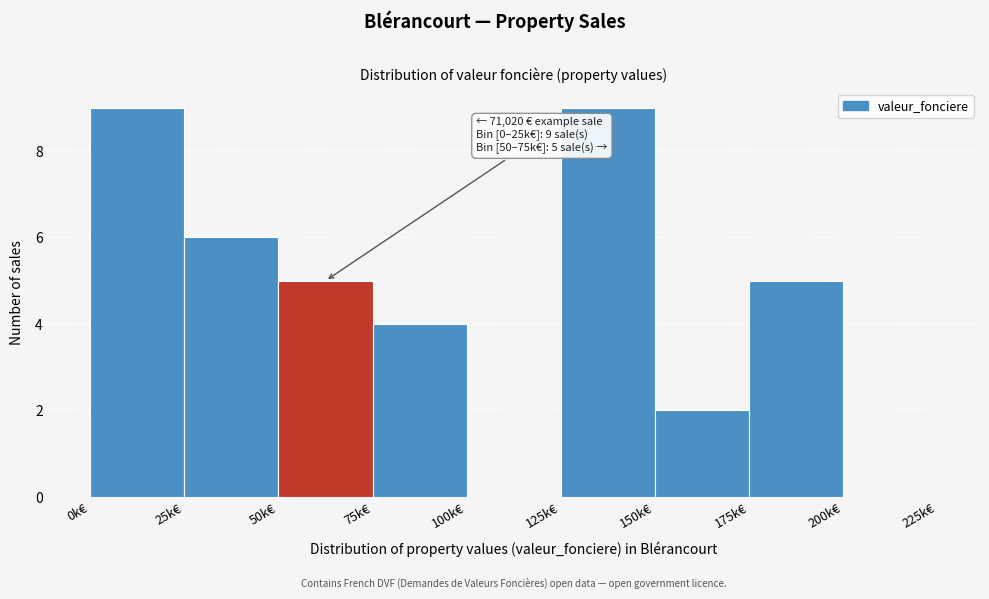

Reading left to right, list all the values displayed in this chart.

0k€=9	25k€=6	50k€=5	75k€=4	100k€=0	125k€=9	150k€=2	175k€=5	200k€=0